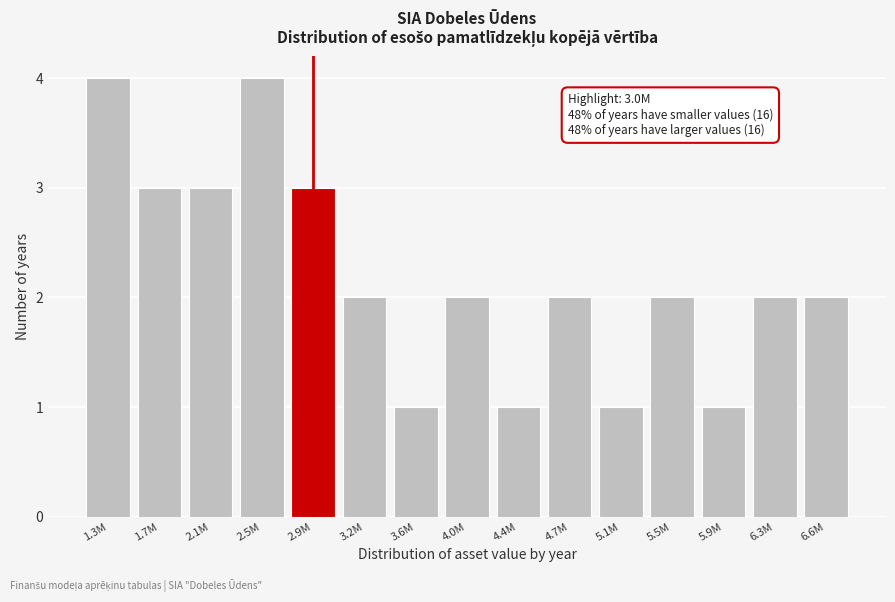

Reading left to right, what are all the values shown in this chart?

4	3	3	4	3	2	1	2	1	2	1	2	1	2	2